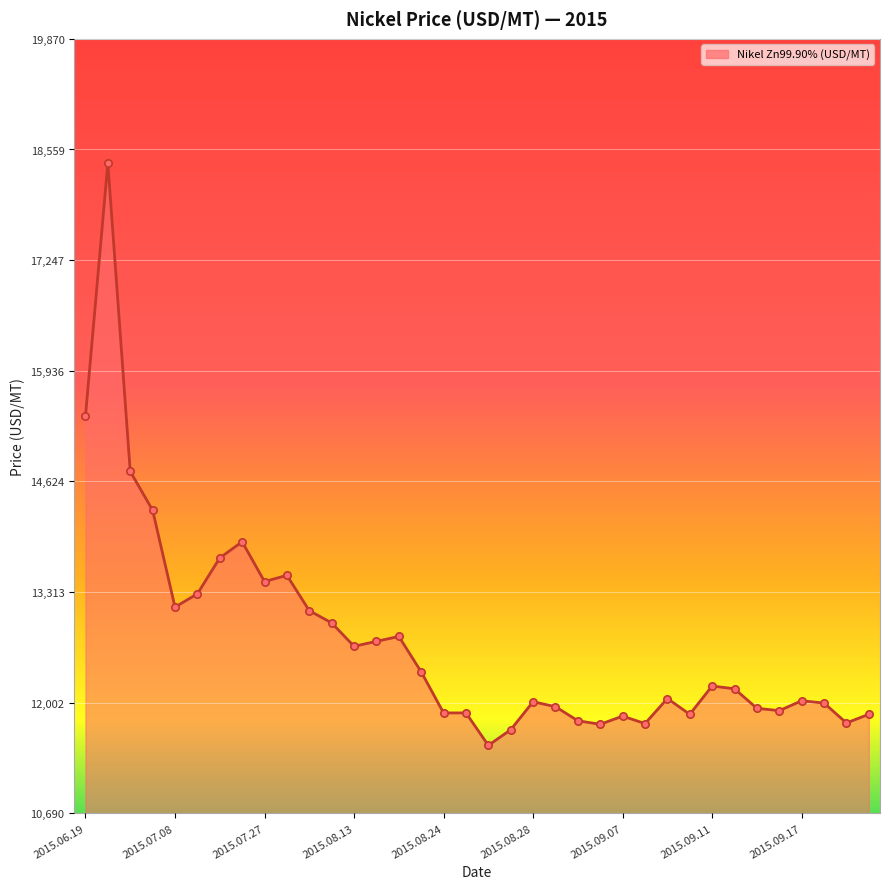

Which series has the largest Y range (max minus min)?

Nikel Zn99.90% (USD/MT) line